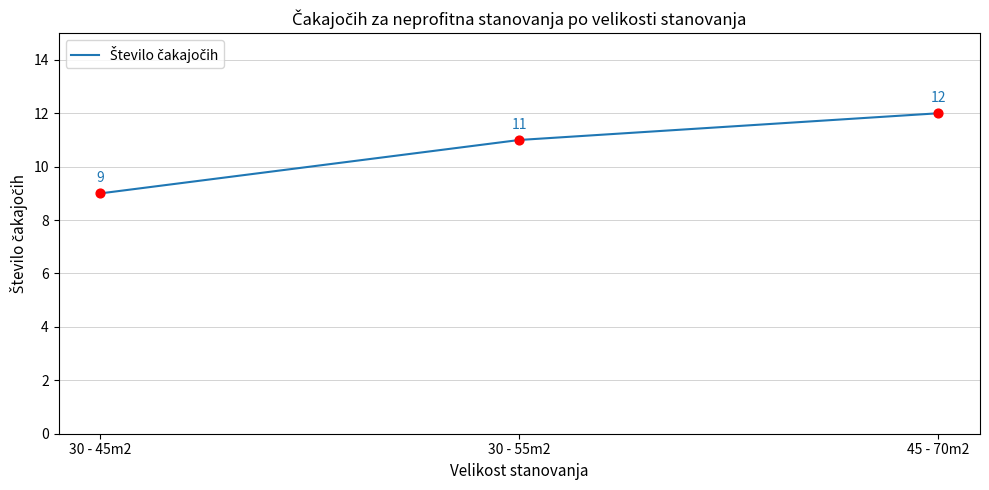

Which has a higher value, 45 - 70m2 or 30 - 55m2?

45 - 70m2